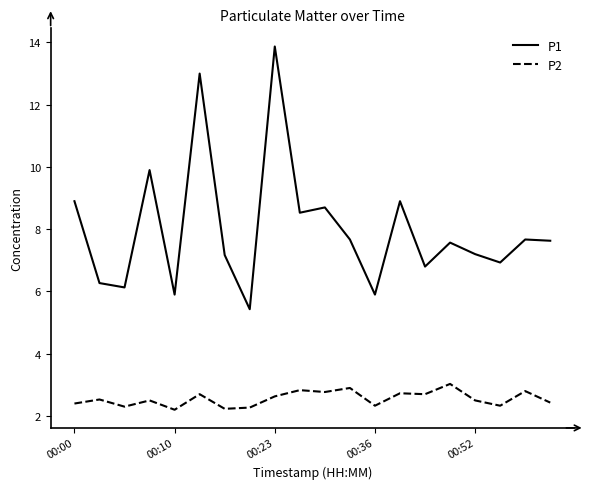

In P1, how many points are lower than both neighbors (excluding endpoints)?

7